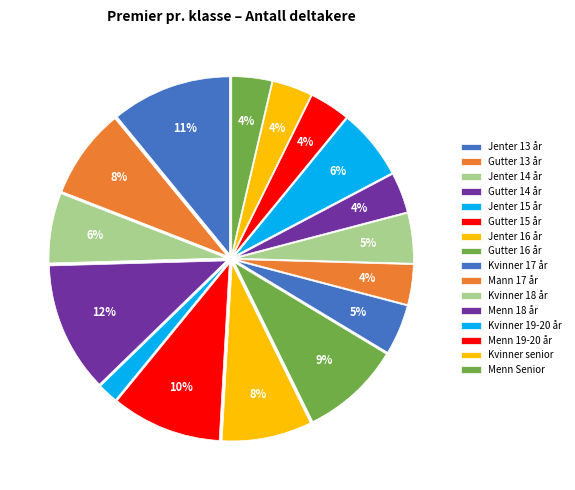

Which category has the biggest portion of the pie?

Gutter 14 år